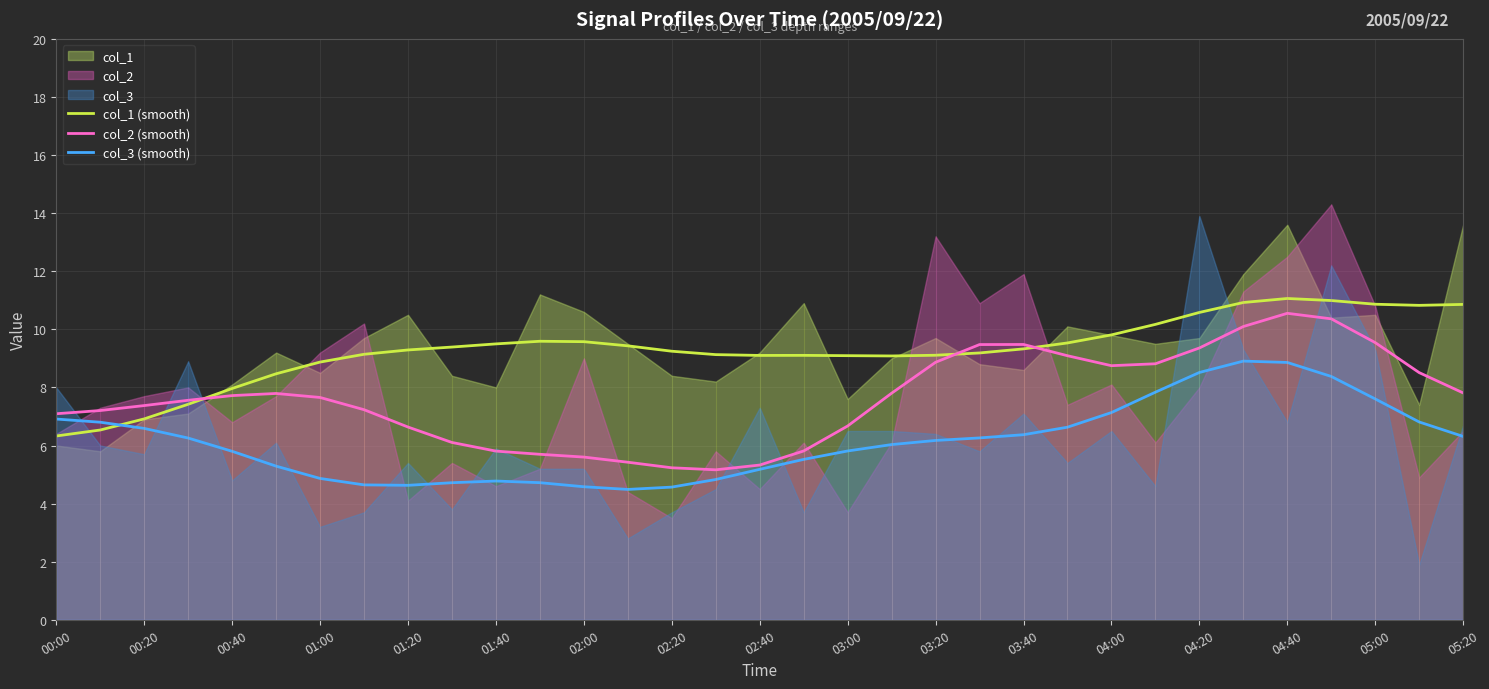

Reading left to right, extract all data points from this chart.

col_1 (smooth): 6.3	6.5	6.9	7.4	8.0	8.5	8.9	9.1	9.3	9.4	9.5	9.6	9.6	9.4	9.2	9.1	9.1	9.1	9.1	9.1	9.1	9.2	9.3	9.5	9.8	10.2	10.6	10.9	11.1	11.0	10.9	10.8	10.9
col_2 (smooth): 7.1	7.2	7.4	7.6	7.7	7.8	7.7	7.2	6.6	6.1	5.8	5.7	5.6	5.4	5.2	5.2	5.3	5.8	6.7	7.8	8.9	9.5	9.5	9.1	8.7	8.8	9.4	10.1	10.6	10.4	9.5	8.5	7.8
col_3 (smooth): 6.9	6.8	6.6	6.3	5.8	5.3	4.9	4.6	4.6	4.7	4.8	4.7	4.6	4.5	4.6	4.8	5.2	5.5	5.8	6.0	6.2	6.3	6.4	6.6	7.1	7.8	8.5	8.9	8.9	8.4	7.6	6.8	6.3